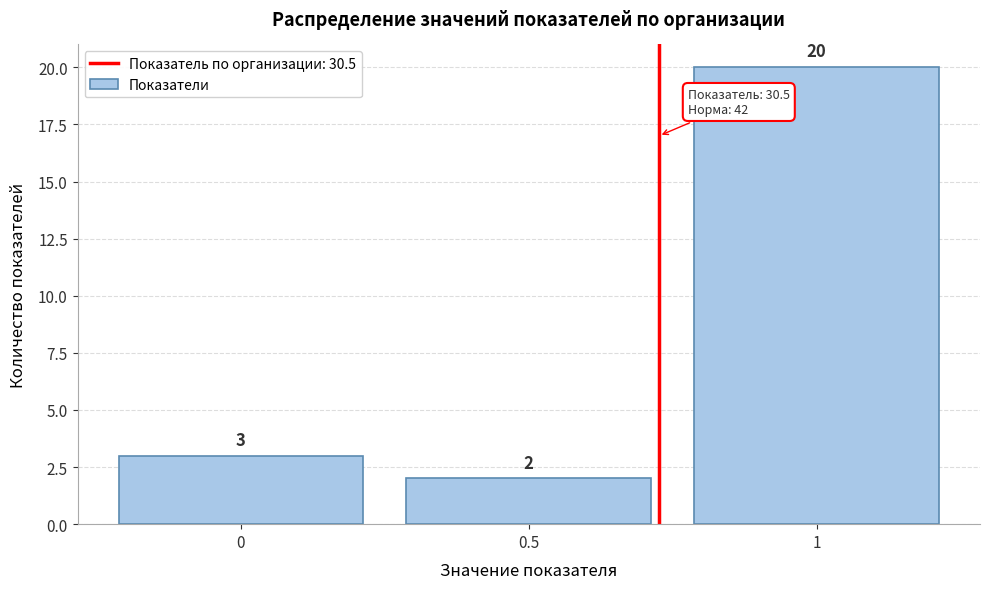

What is the height of the bar covering -0.25 to 0.25 on the x-axis?

3